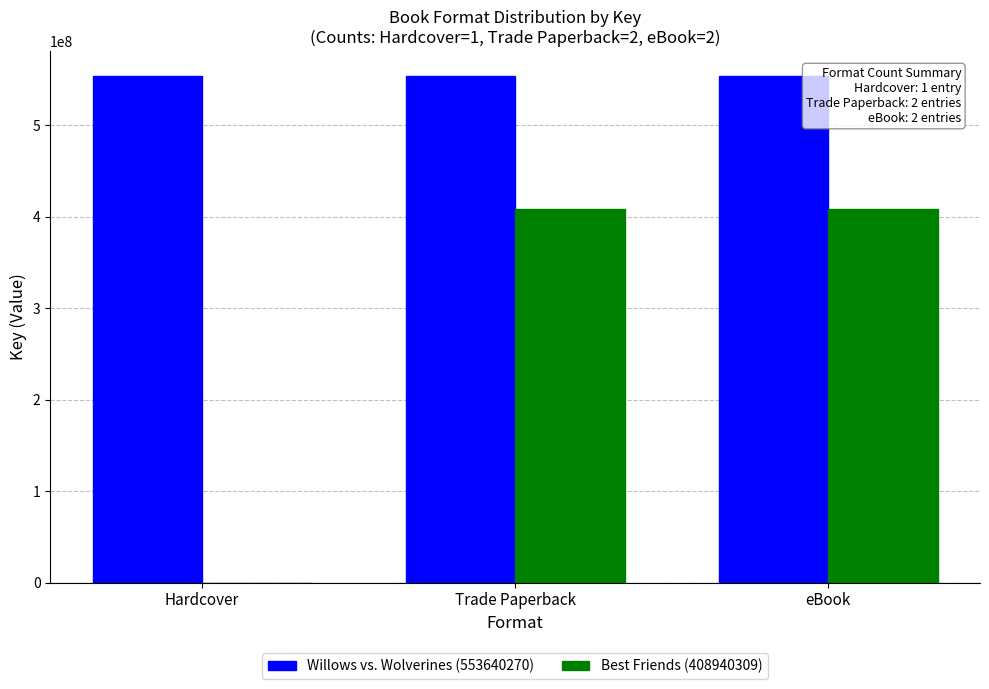

Between Hardcover and eBook, which series saw the biggest shift?

Best Friends (408940309)